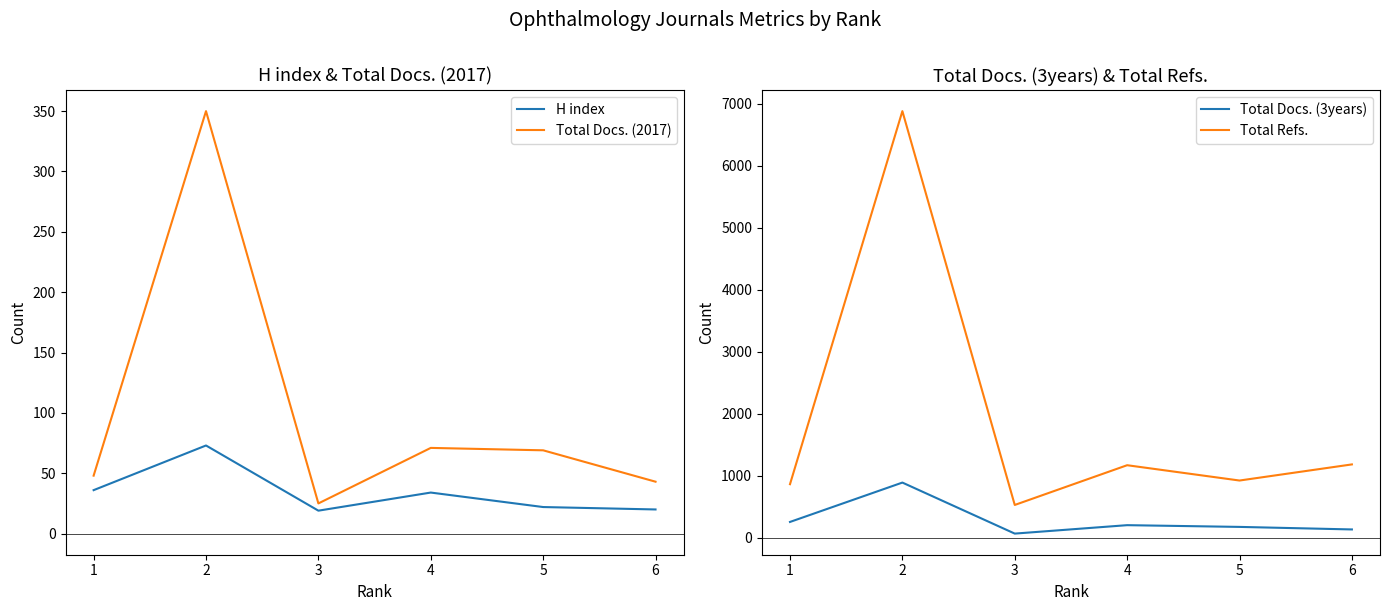

True or false: Total Docs. (3years) and Total Refs. intersect in this chart.

False